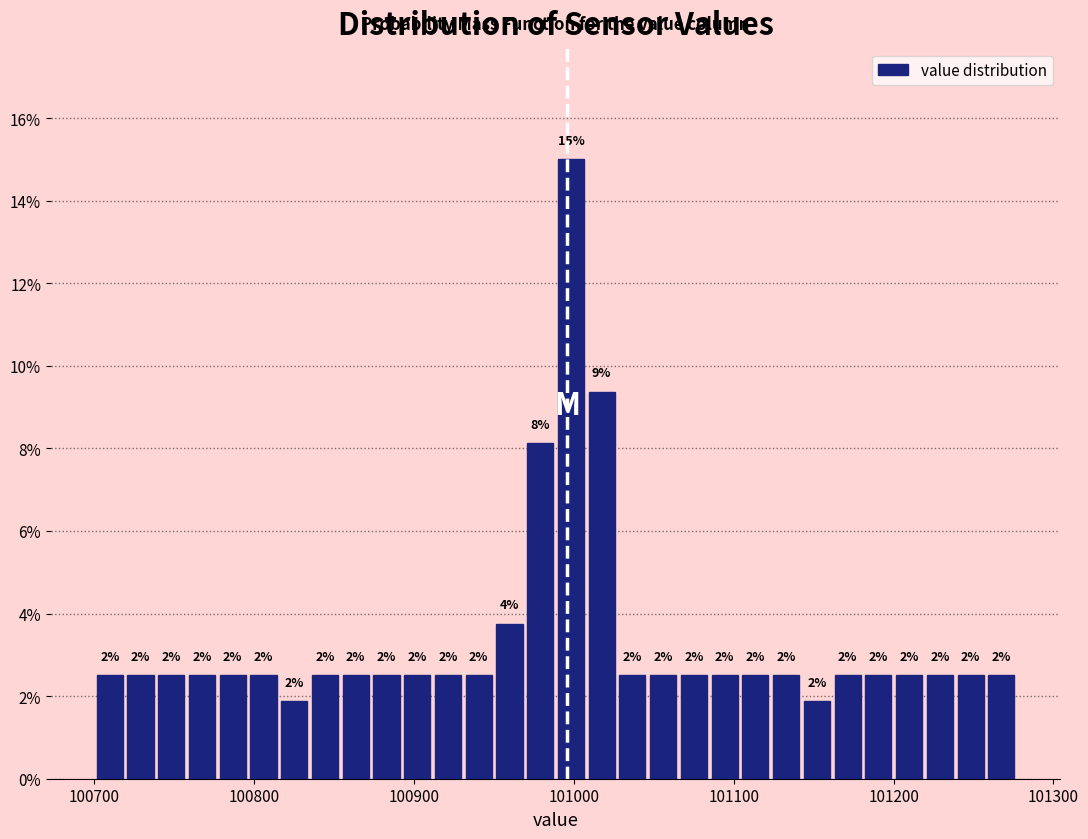

Read against the x-axis, roughly where is the centre of the tallest bar?

101000